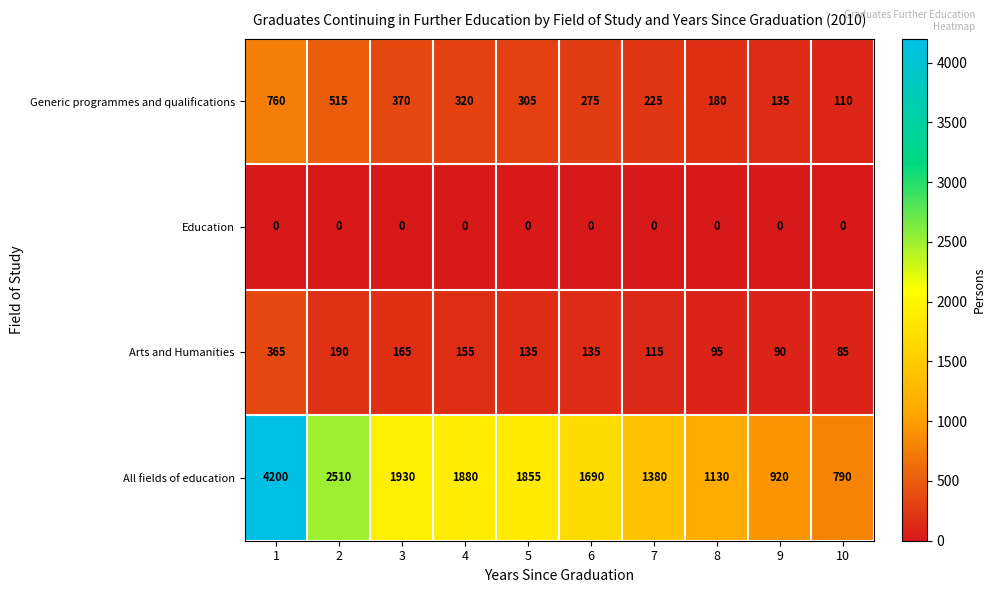

Which series changed the most between 5 and 6?

All fields of education